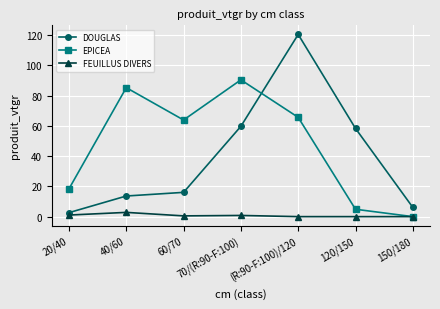

Read the FEUILLUS DIVERS value at 40/60.

2.8